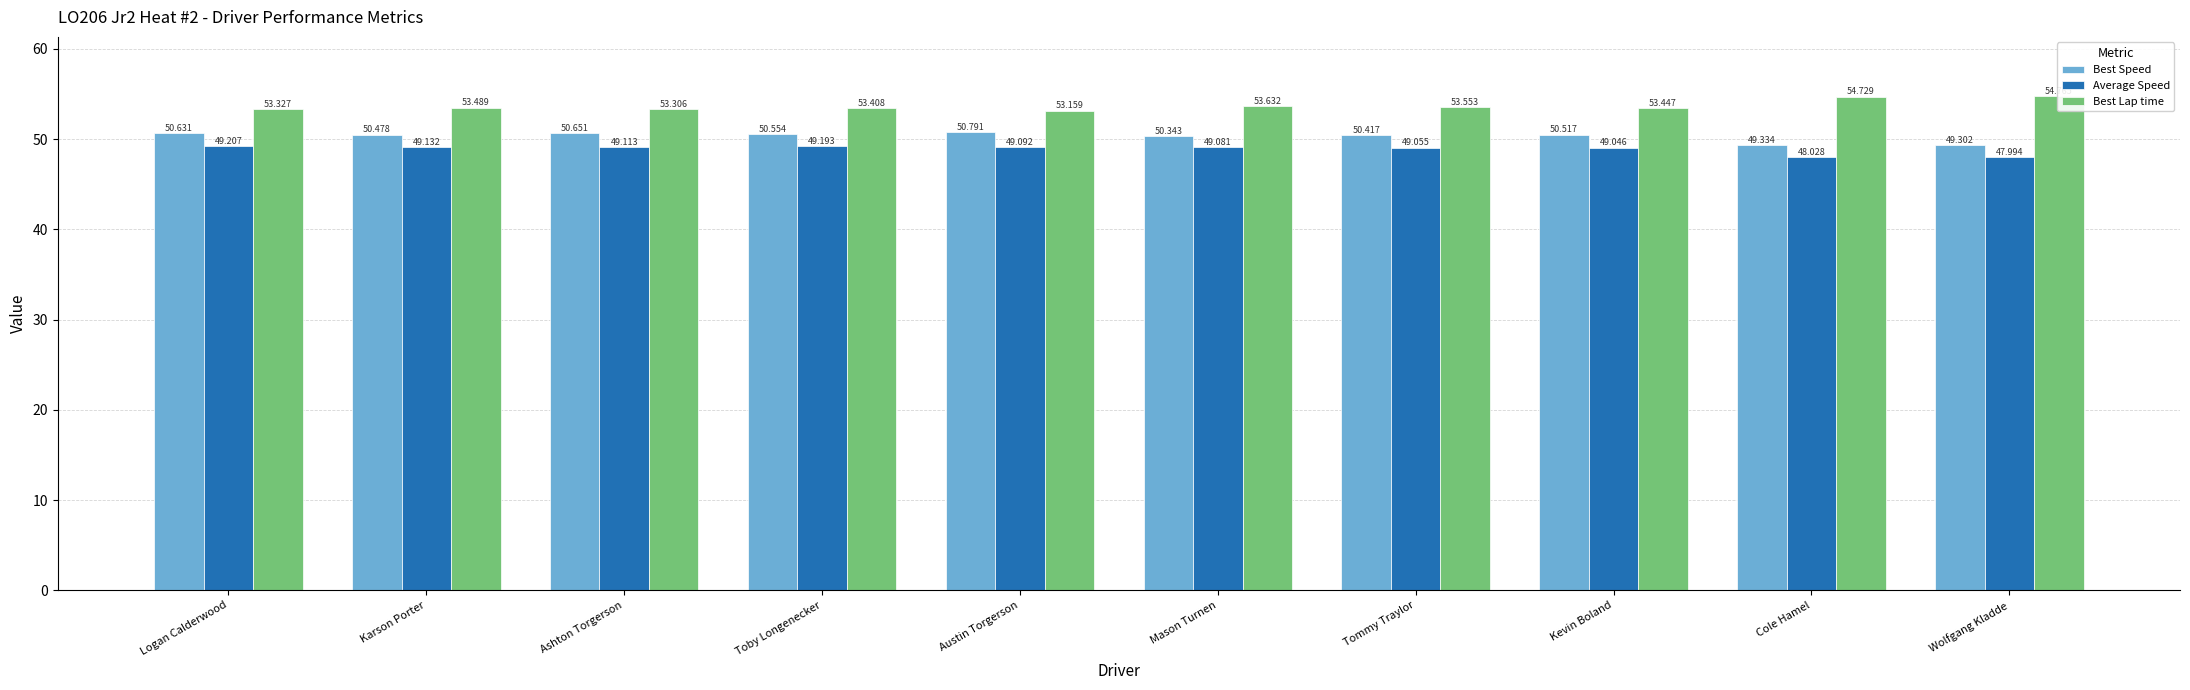

List the labels in order of Average Speed value, largest first.

Logan Calderwood, Toby Longenecker, Karson Porter, Ashton Torgerson, Austin Torgerson, Mason Turnen, Tommy Traylor, Kevin Boland, Cole Hamel, Wolfgang Kladde